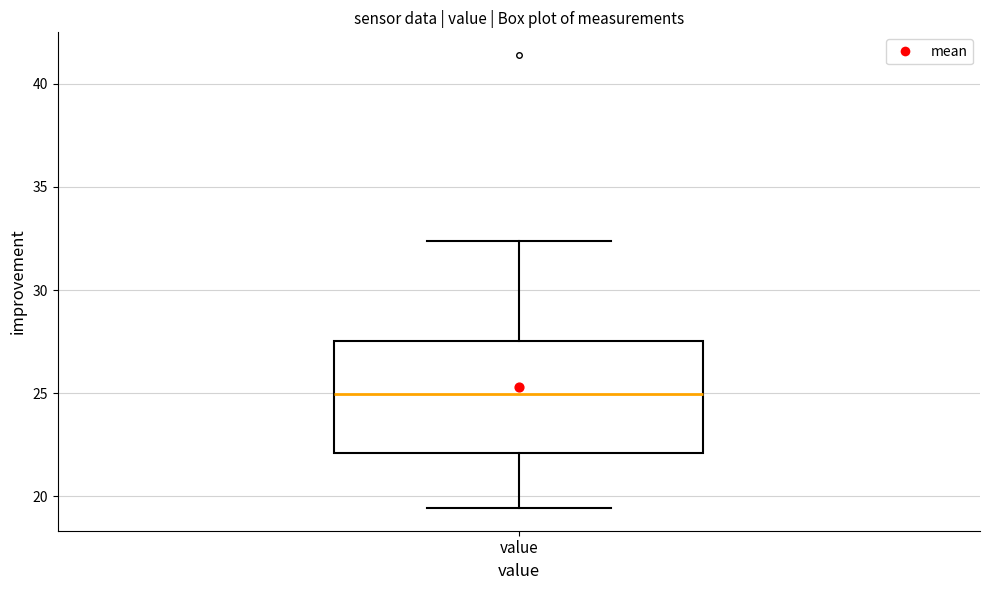

Where does the lower whisker of the box for value end on the y-axis? The values are not printed on the chart, so give them approximately, as read against the axis.

19.5